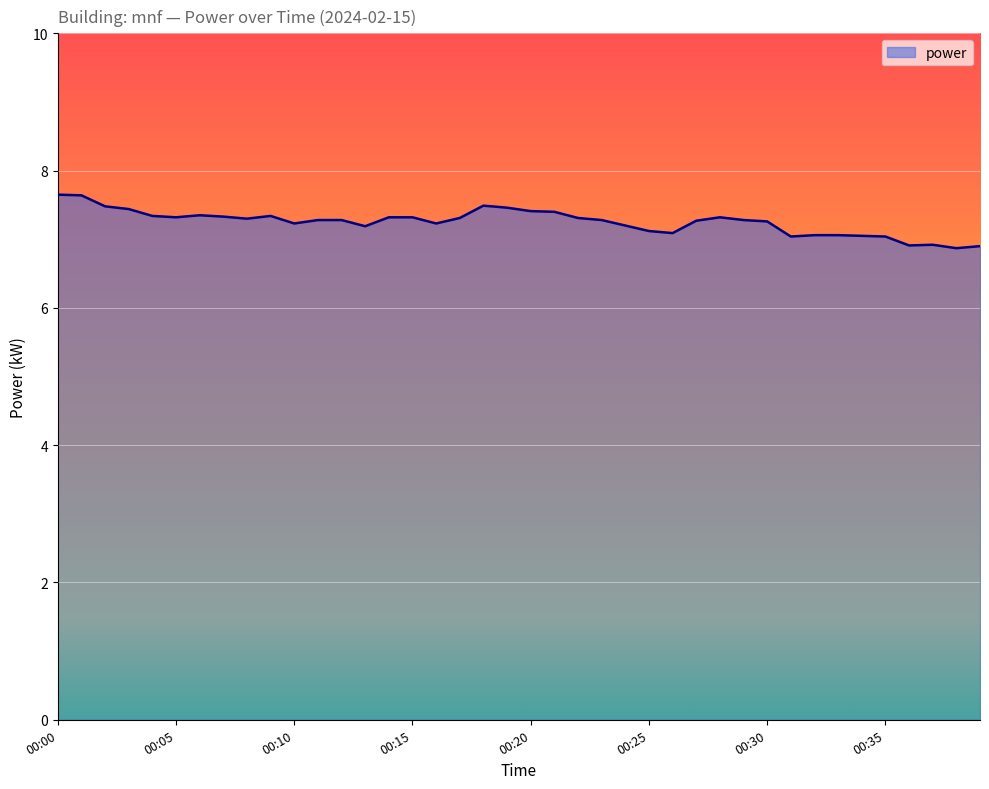

What is the greatest value displayed?

7.7